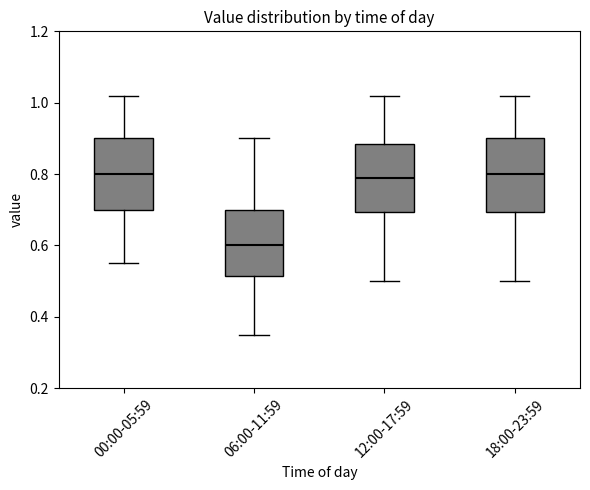

Which box has the lowest median line?

06:00-11:59